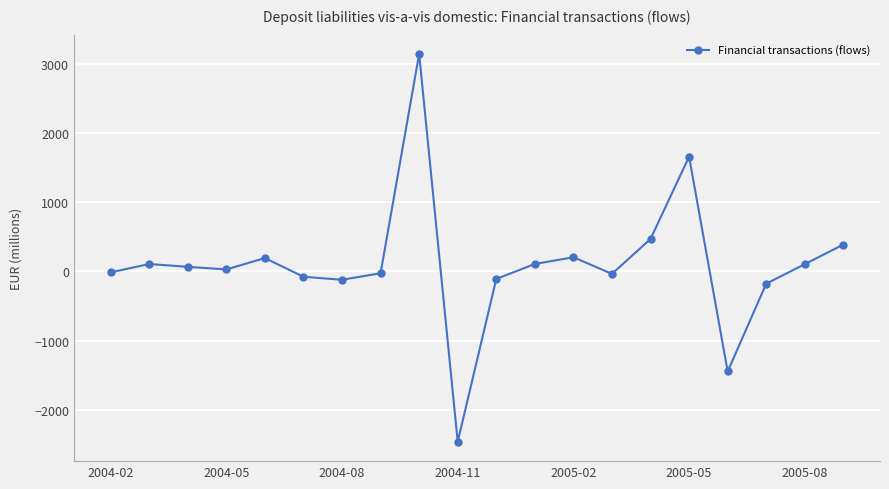

What is the average value?

98.7